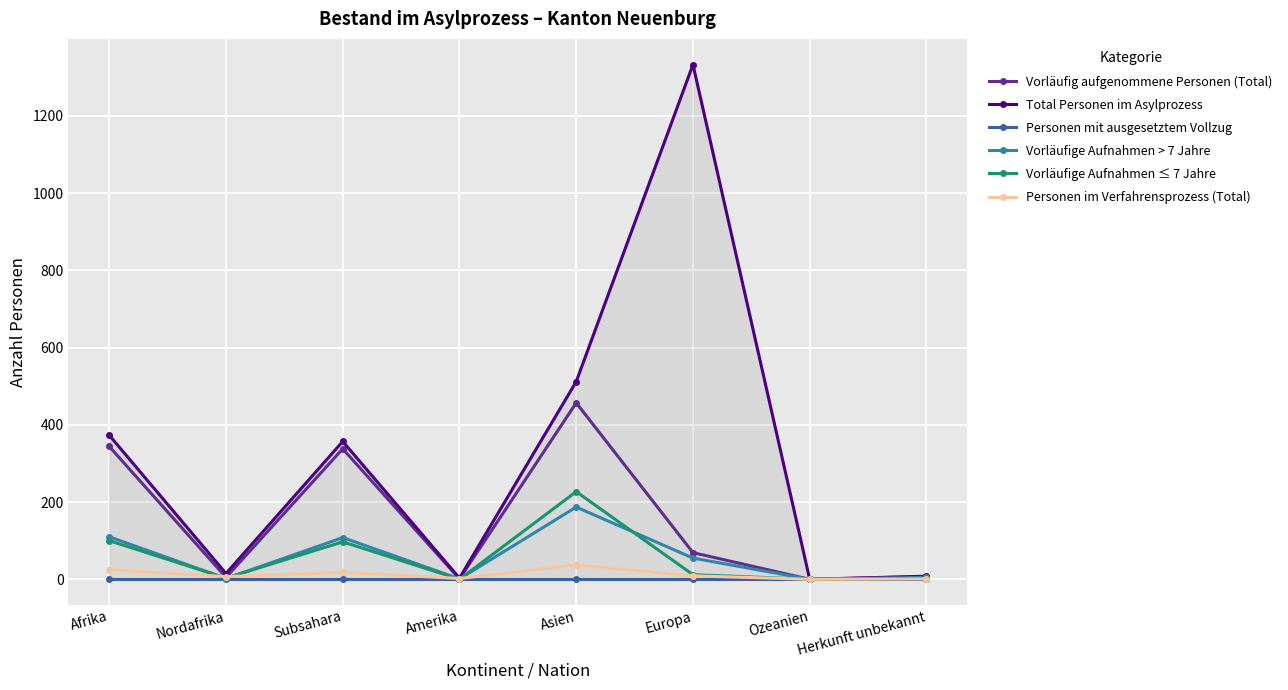

What is the label of the 1st point from the left?

Afrika